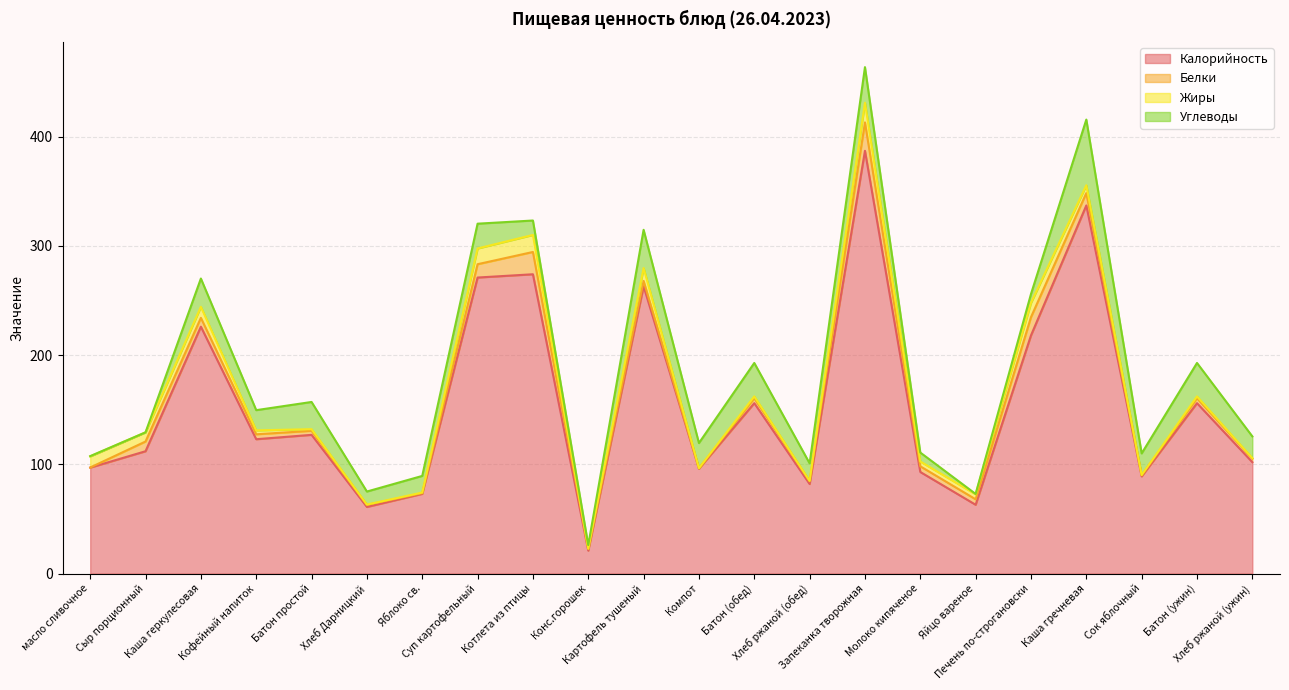

How many series are shown in this chart?

4